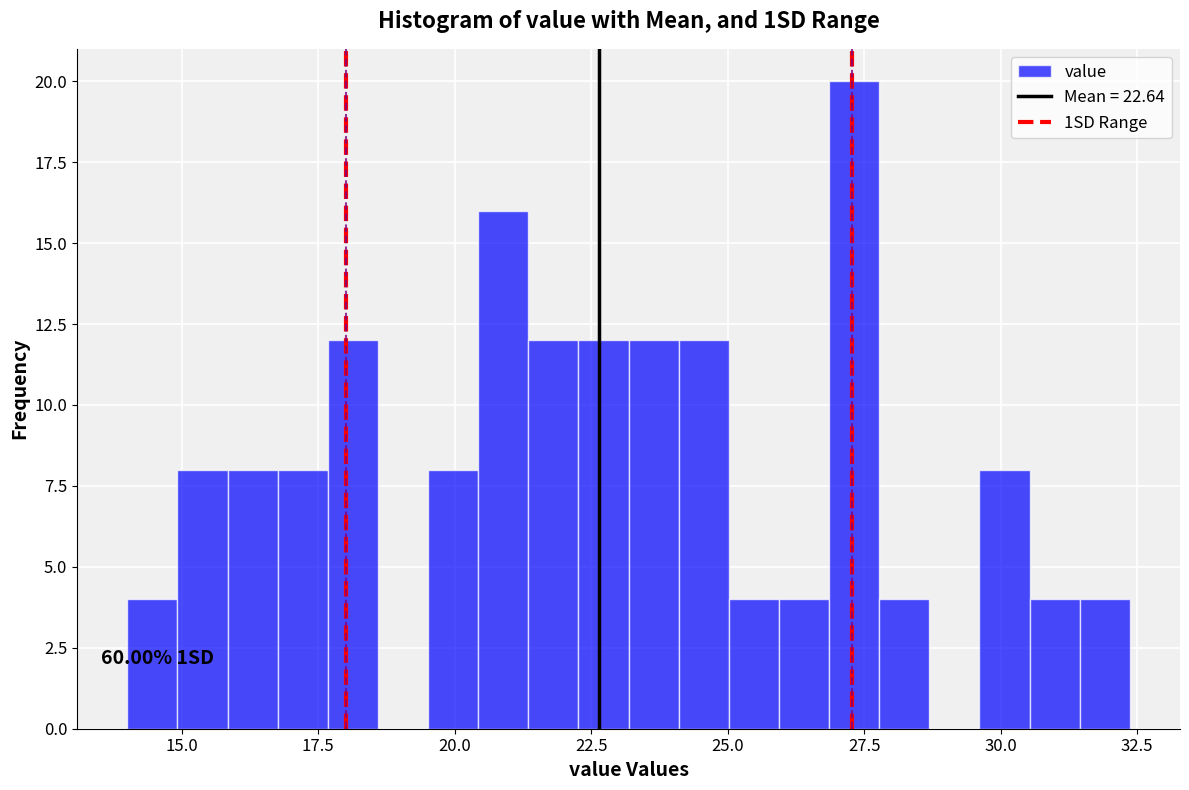

Read against the x-axis, roughly where is the centre of the tallest bar?

27.5